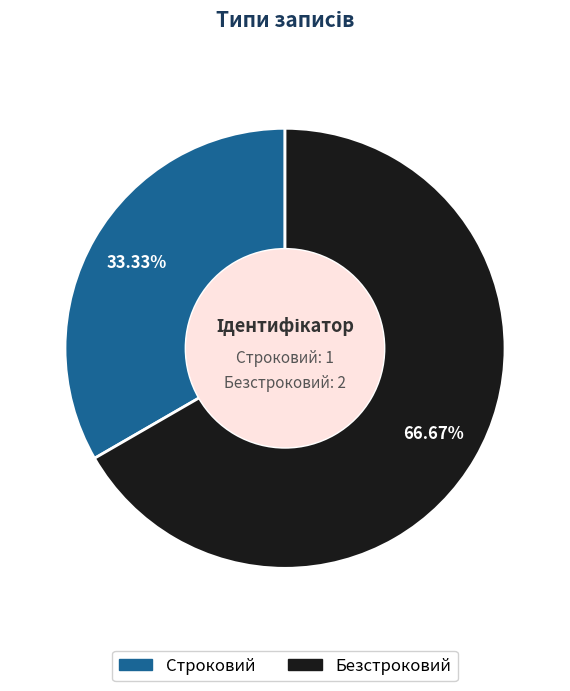

What percentage is the Безстроковий slice, to the nearest percent?

67%